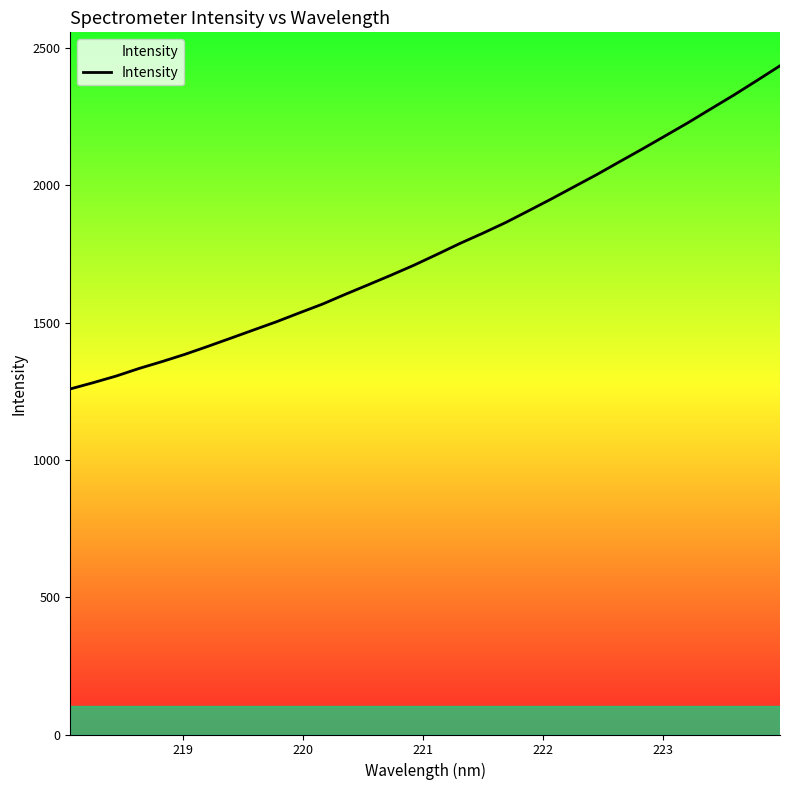

What is the minimum value shown in the chart?

1258.2